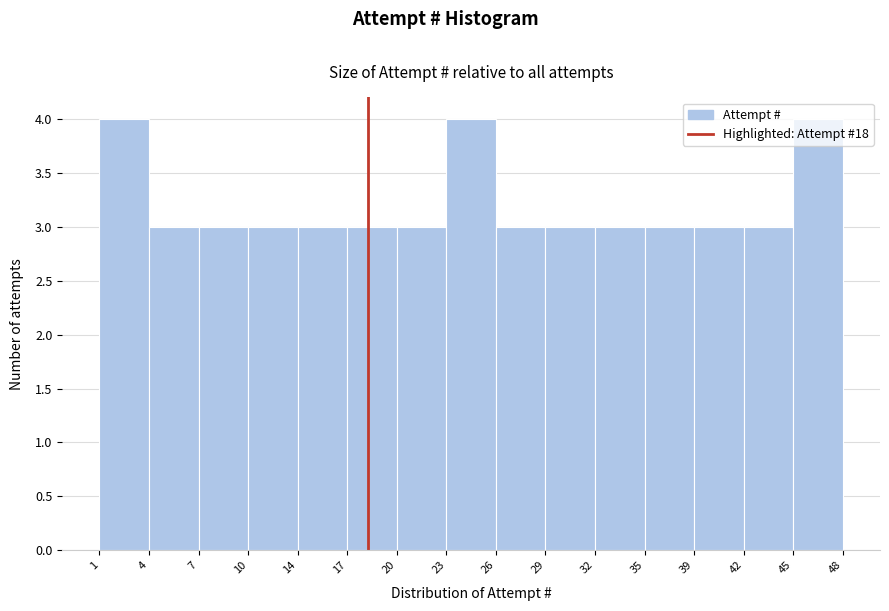

Reading left to right, transcribe this chart: for each bar, give the range it covers on the x-axis and its height. The values are not printed on the chart, so give them approximately, as read against the axis.

1 to 4: 4
4 to 7: 3
7 to 10: 3
10 to 14: 3
14 to 17: 3
17 to 20: 3
20 to 23: 3
23 to 26: 4
26 to 29: 3
29 to 32: 3
32 to 35: 3
35 to 39: 3
39 to 42: 3
42 to 45: 3
45 to 48: 4